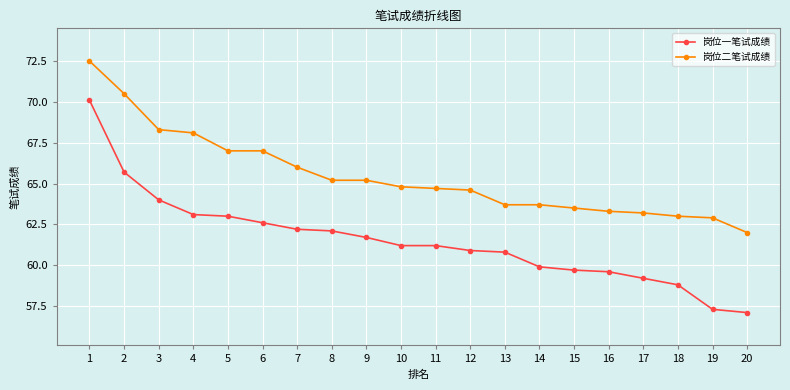

What value does the 岗位一笔试成绩 series have at 18?

58.8